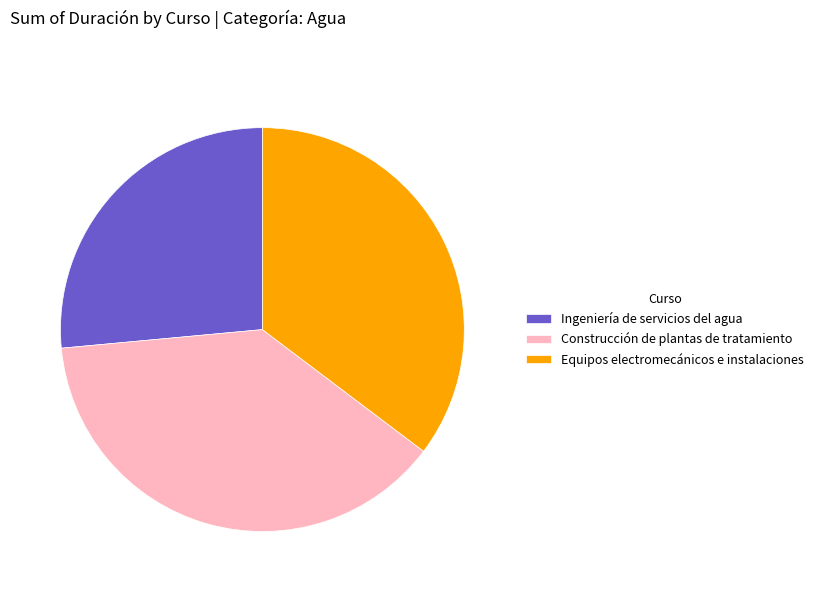

Count the number of slices in the pie.

3